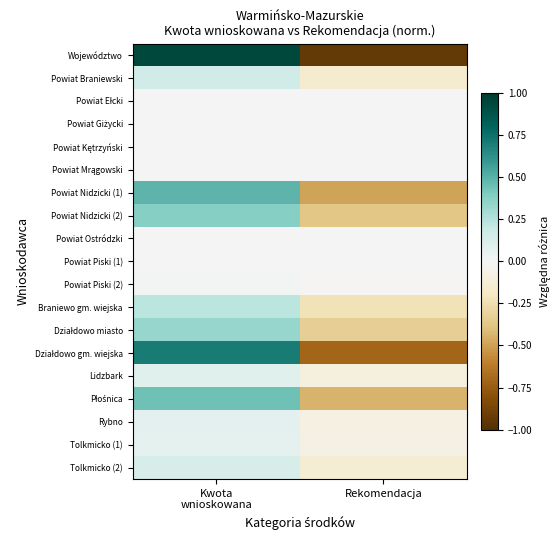

At which category is the sum across all series the highest?

Kwota
wnioskowana